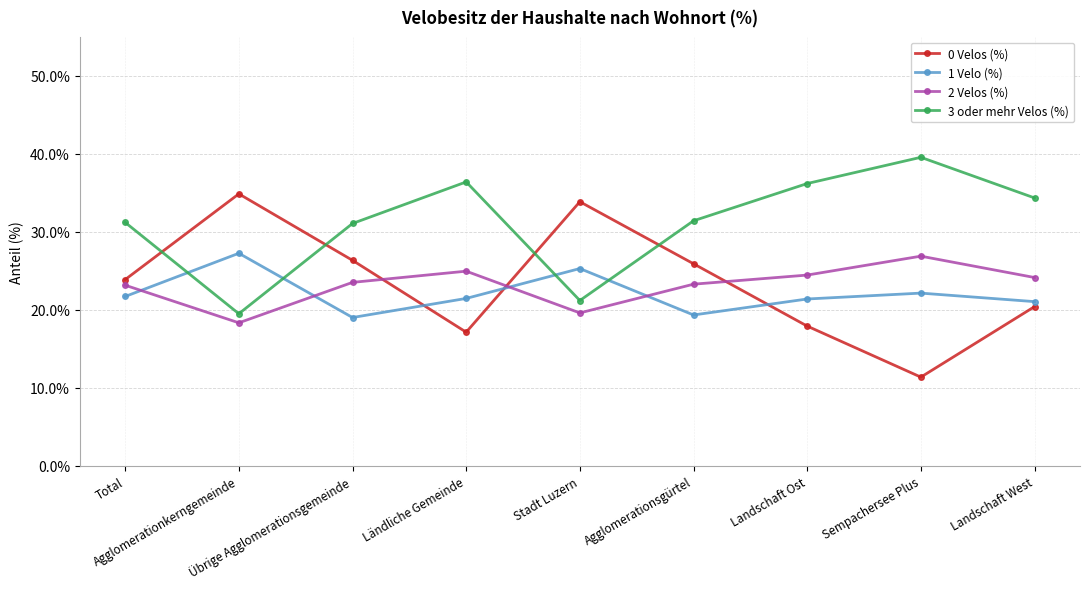

What is the average value of the 2 Velos (%) series?

23.2